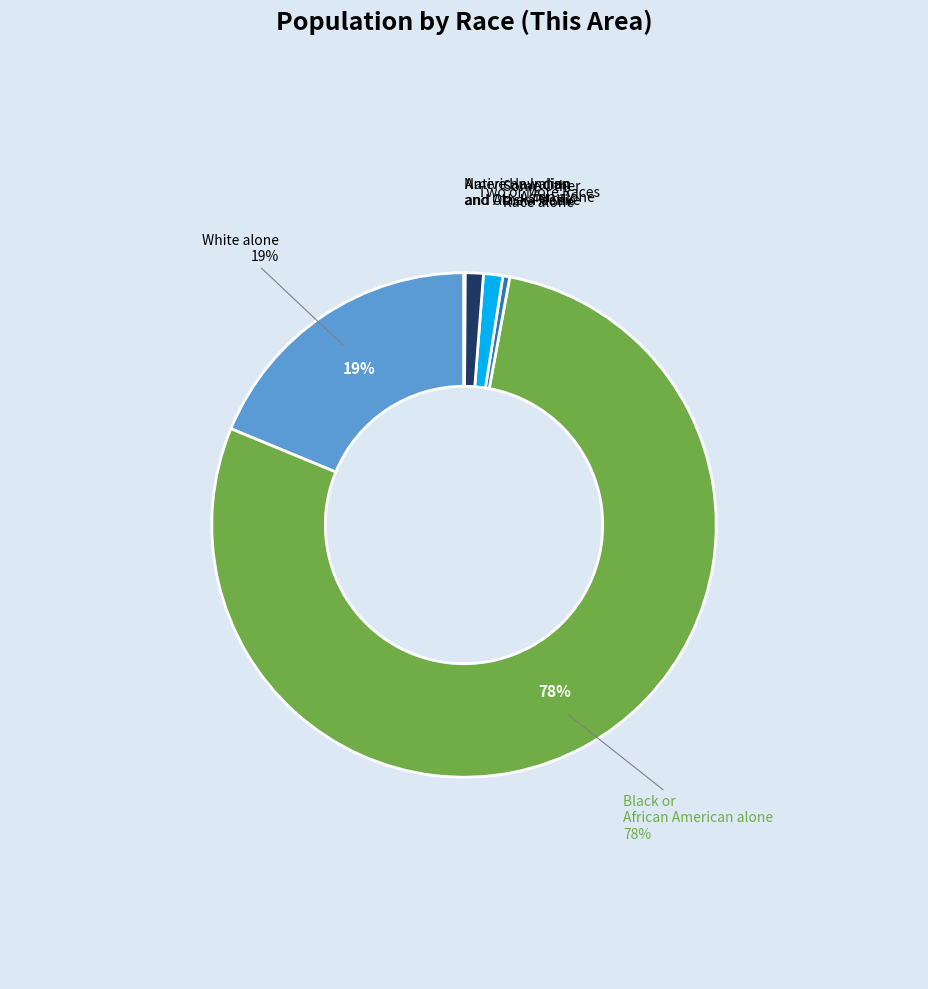

To the nearest percent, what is the average slice percentage?

14%